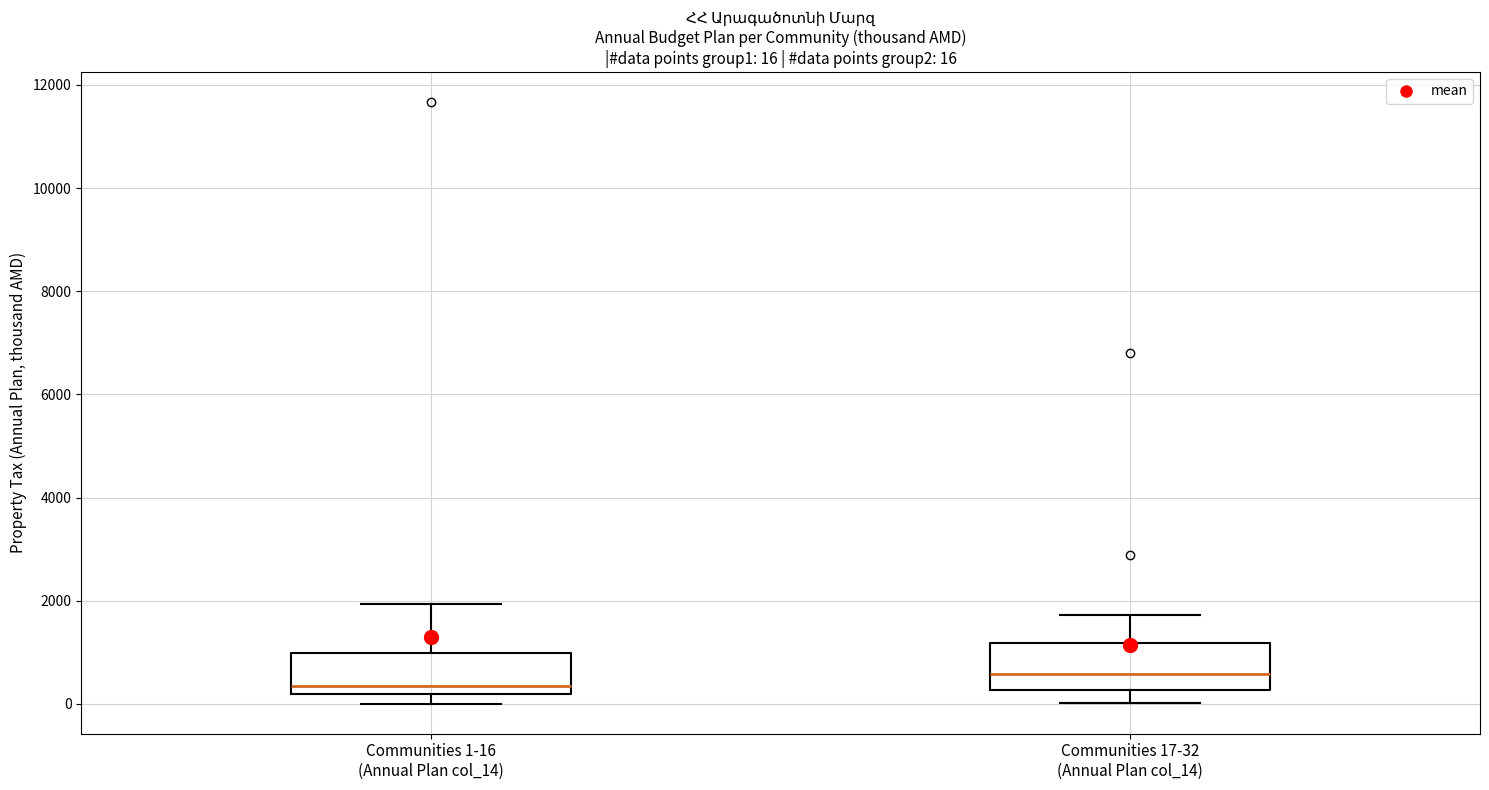

Which box's median line is the highest?

Communities 17-32 (Annual Plan col_14)